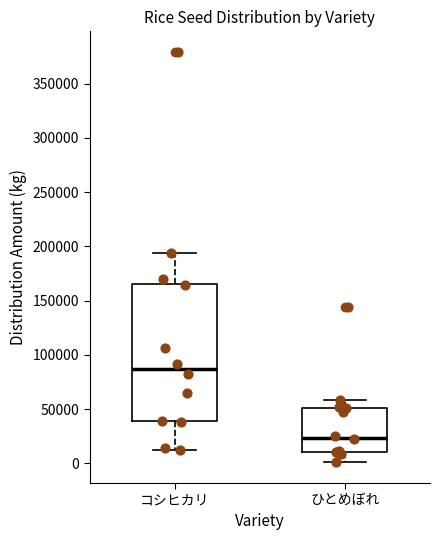

Reading left to right, transcribe this box plot: for each box, give where its median line is, the range the box spans, and where its two whiskers end, as read against the y-axis. The values are not printed on the chart, so give them approximately, as read against the axis.

コシヒカリ: median 85000, box 40000 to 165000, whiskers 15000 to 195000
ひとめぼれ: median 25000, box 10000 to 50000, whiskers 0 to 60000